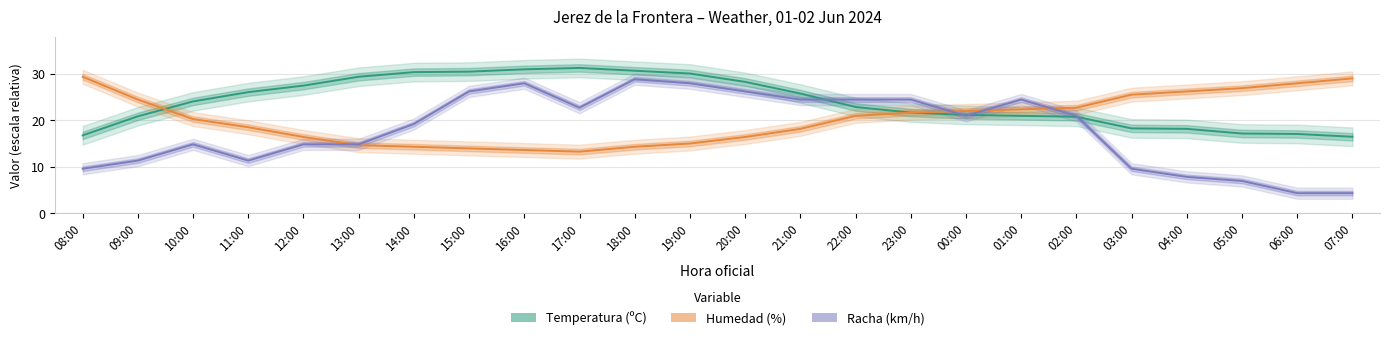

After their last crossing, which series has the higher values: Racha (km/h) or Humedad (%)?

Humedad (%)